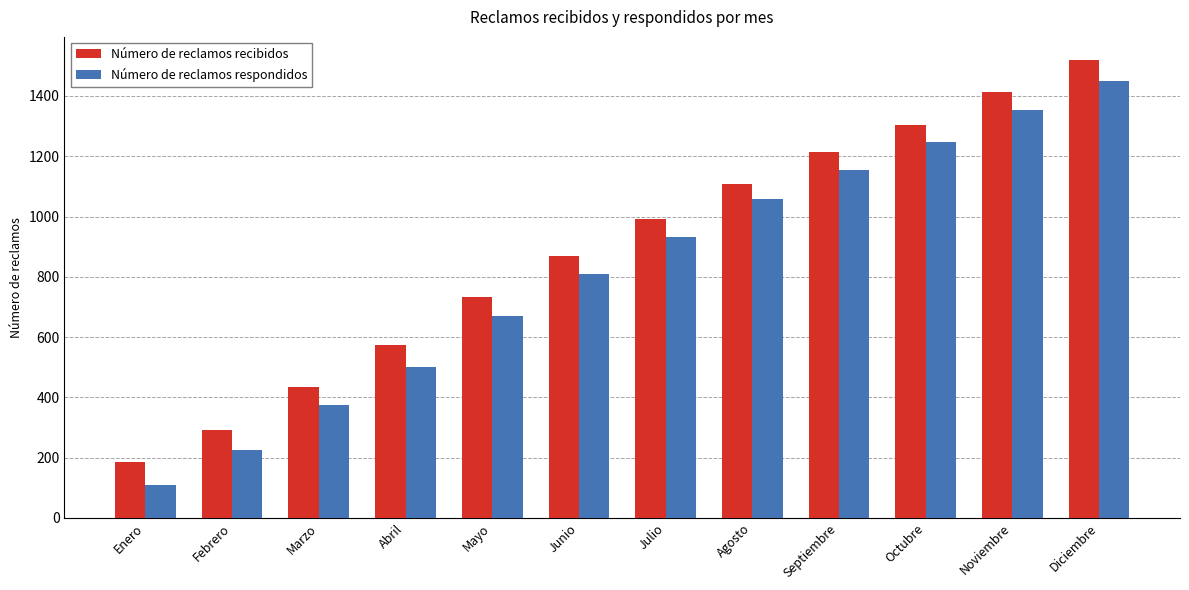

How many categories are shown in the chart?

12